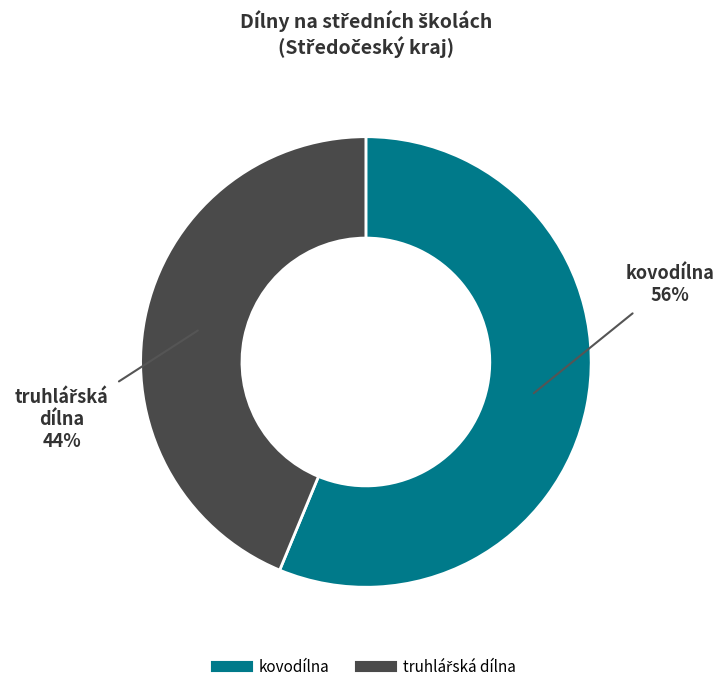

How many slices are in this pie chart?

2